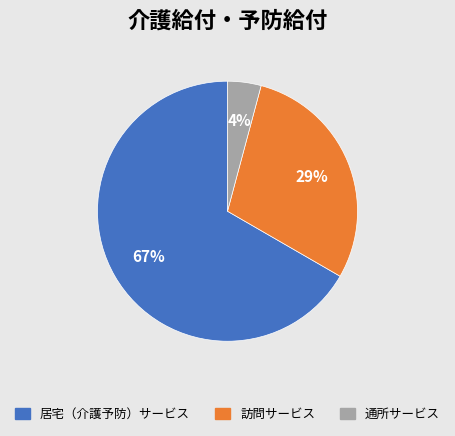

To the nearest percent, what is the average slice percentage?

33%